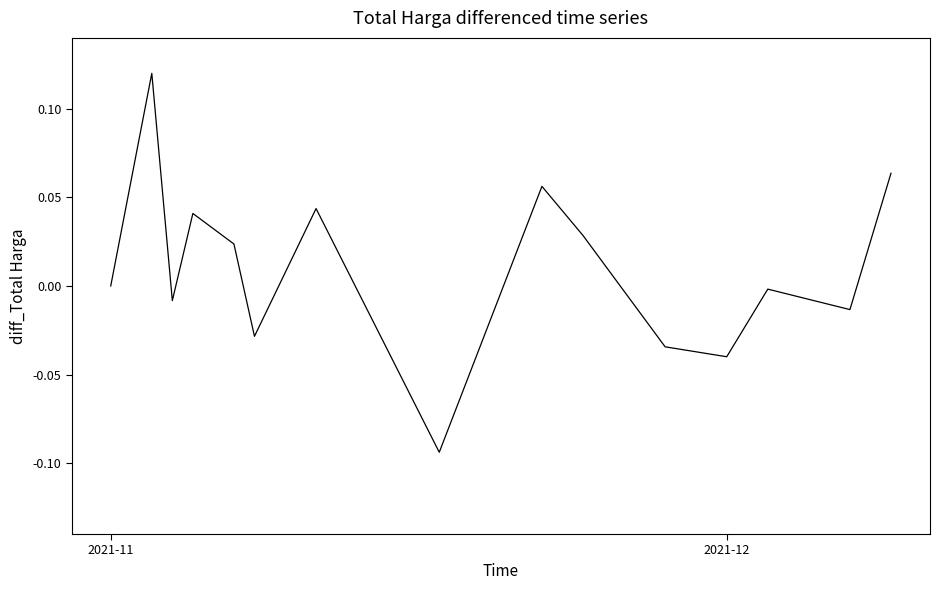

Does the chart display data point markers on the line(s)?

No